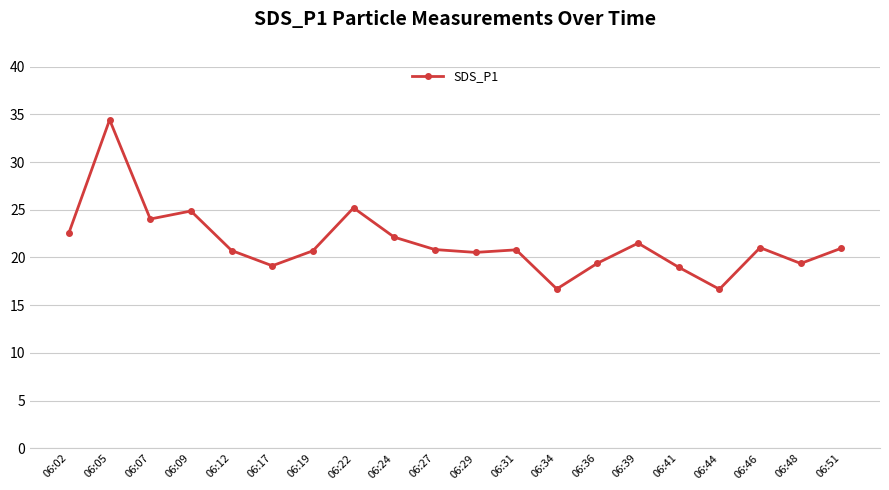

How many values exceed 20?

14